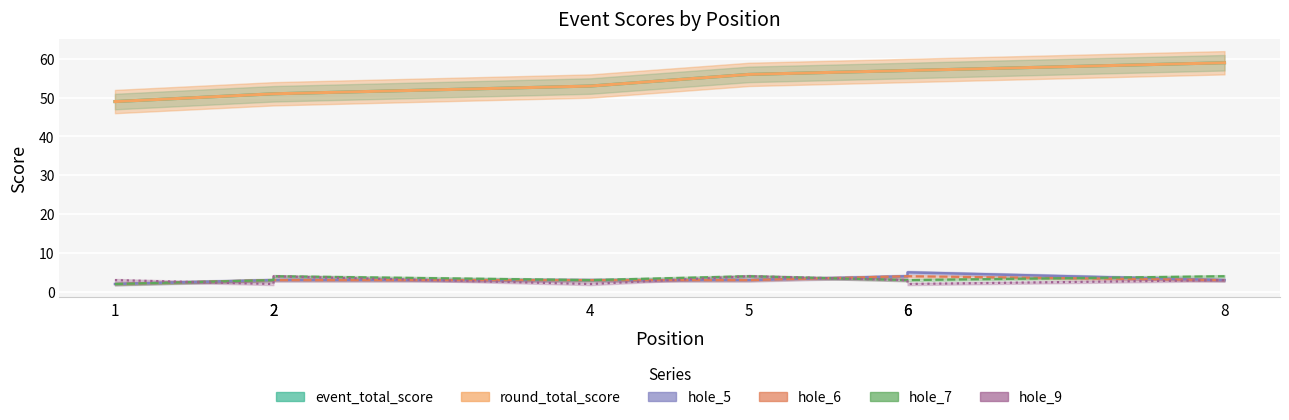

Which category has the lowest value across all series?

1